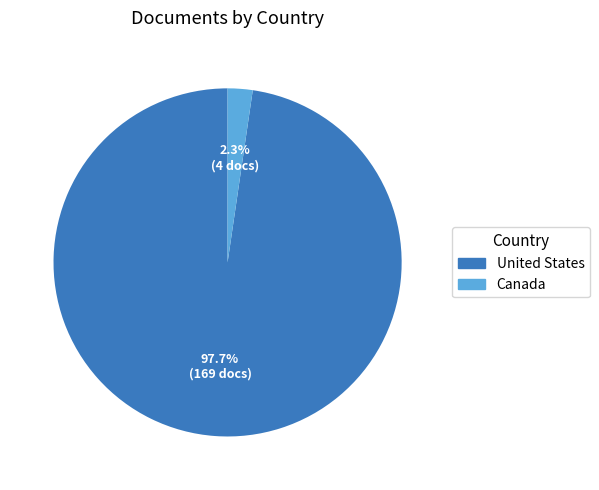

Is the sum of Canada and United States greater than half?

Yes